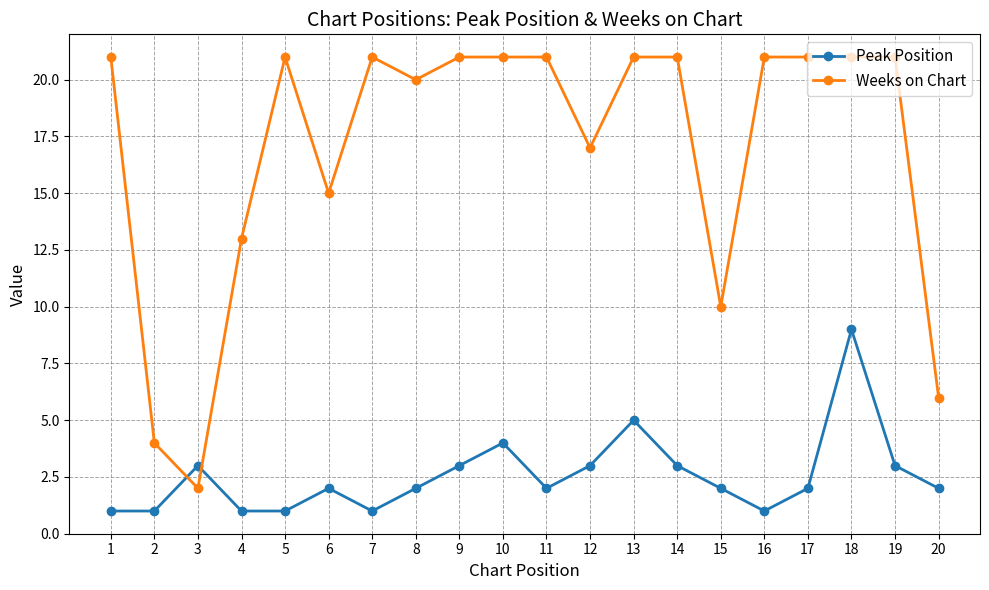

Where is the first local maximum for Weeks on Chart?

5